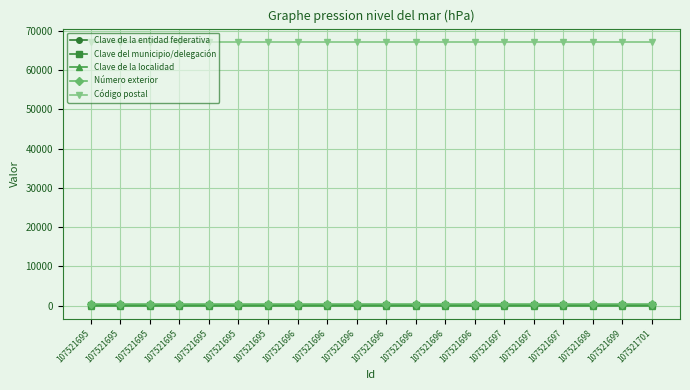

True or false: Número exterior and Clave de la localidad cross at least once.

False